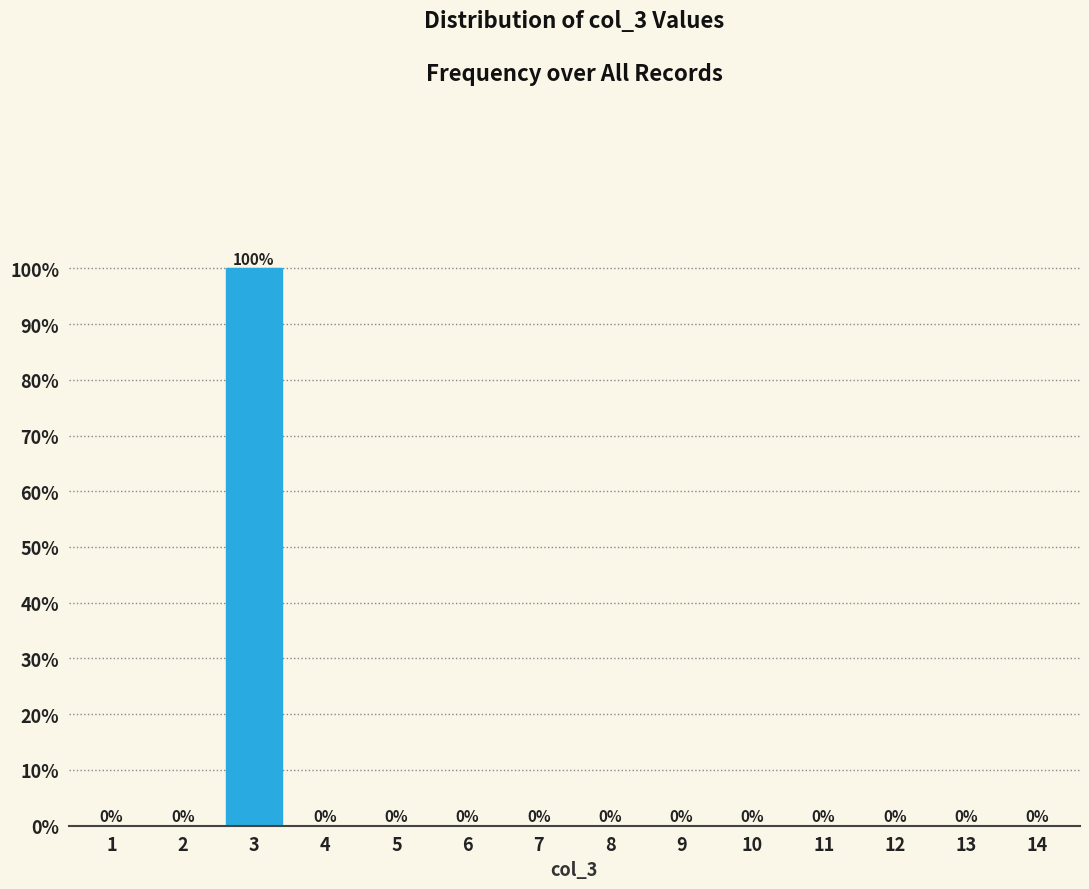

Reading left to right, what are all the values shown in this chart?

1=0	2=0	3=100	4=0	5=0	6=0	7=0	8=0	9=0	10=0	11=0	12=0	13=0	14=0